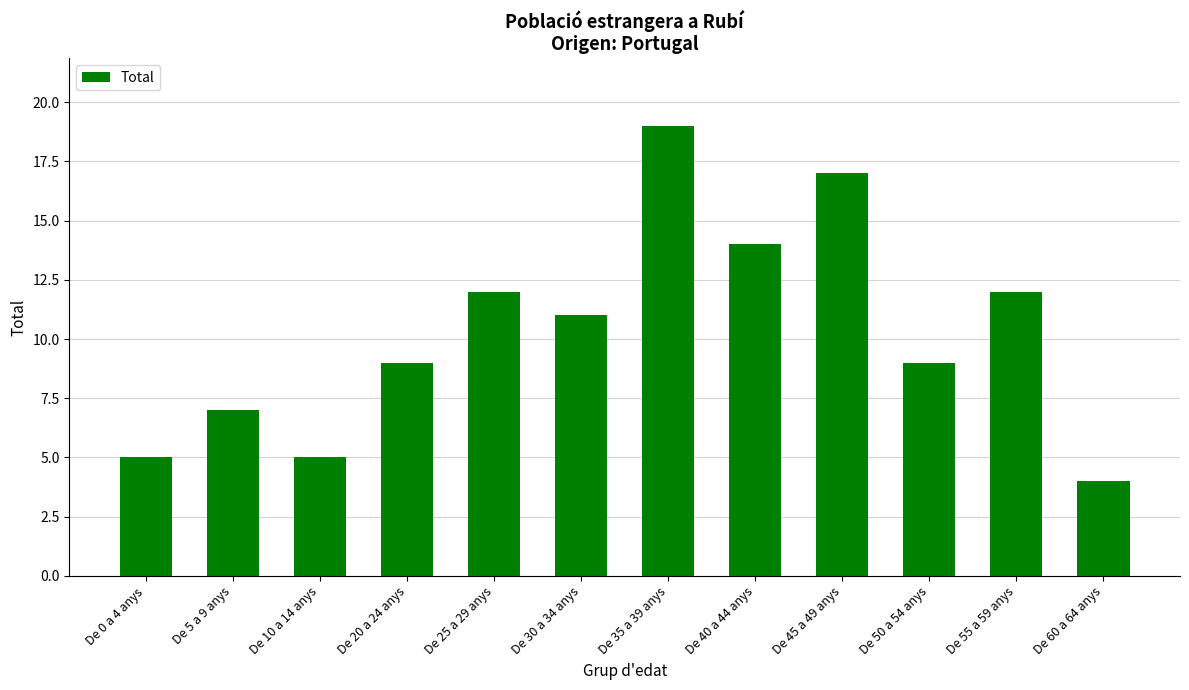

What value does the data have at De 40 a 44 anys, to the nearest 5?

15